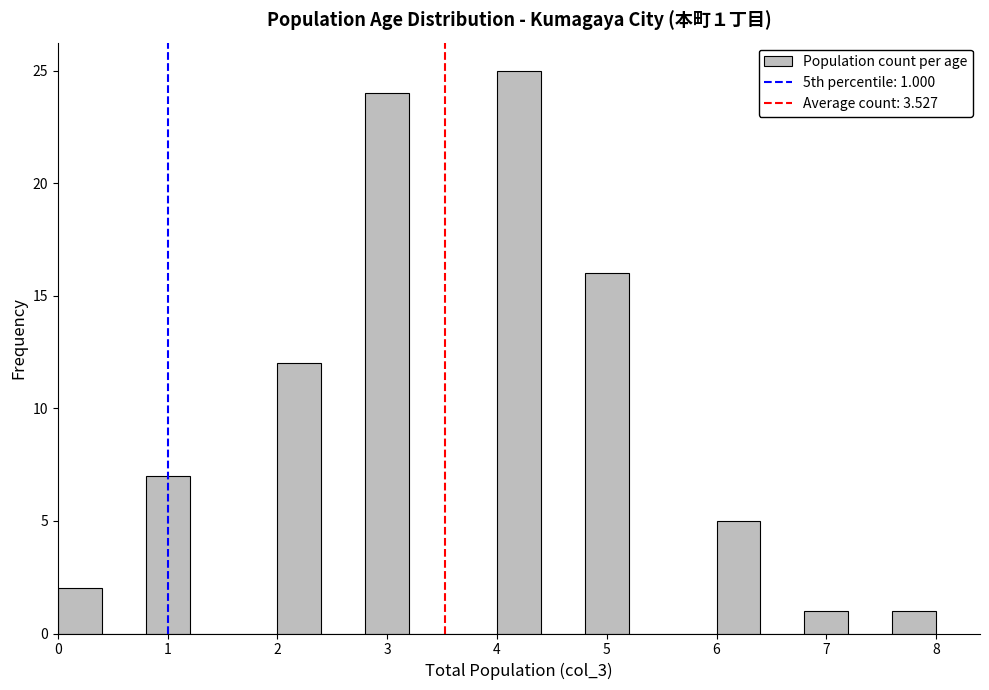

Over which range of the x-axis is the bar tallest?

4.0 to 4.4